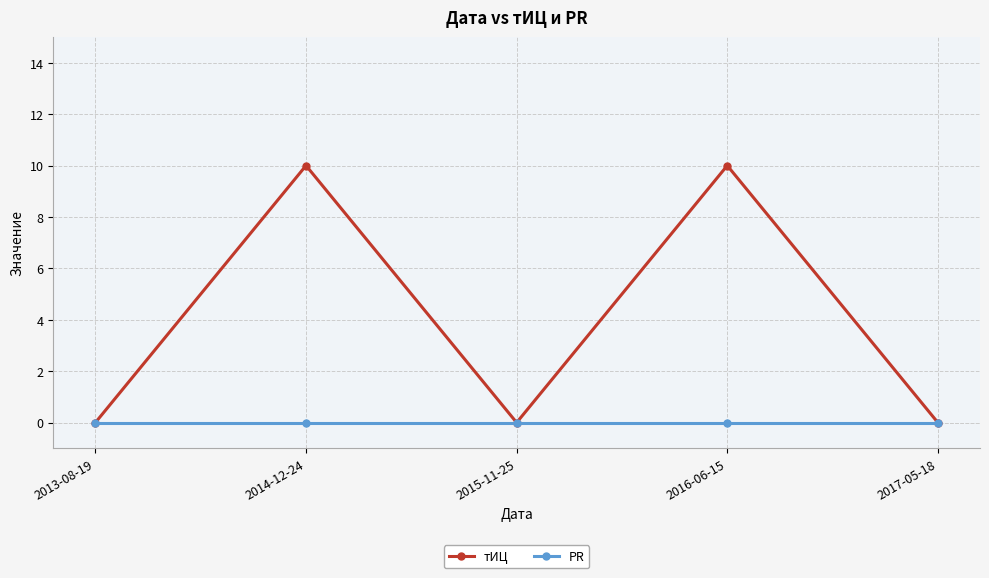

How many distinct data groups are displayed?

2